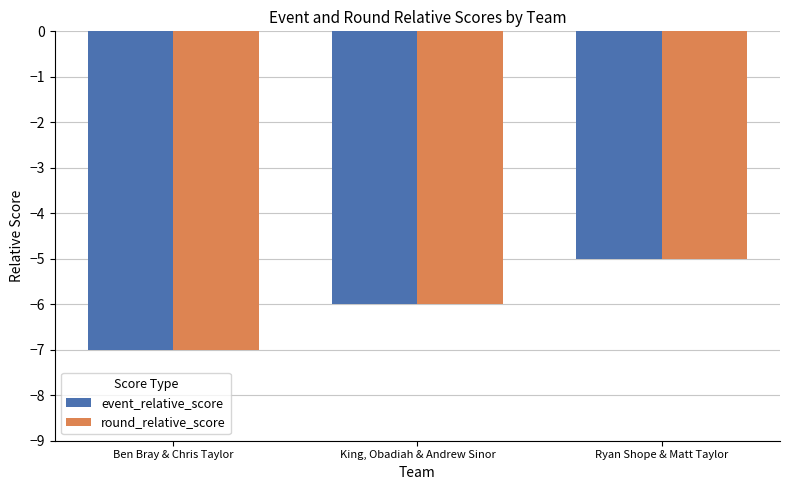

The event_relative_score series shows -5 at Ryan Shope & Matt Taylor. True or false?

True